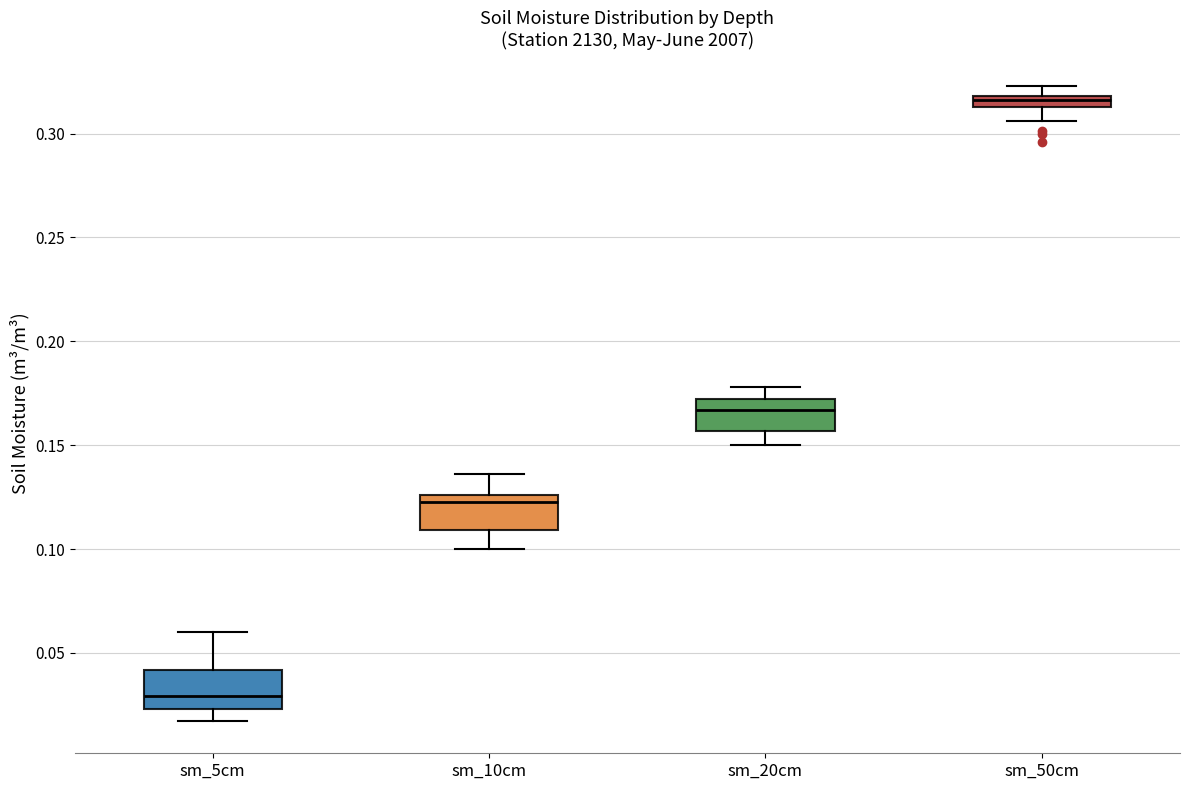

Which box's median line is the lowest?

sm_5cm